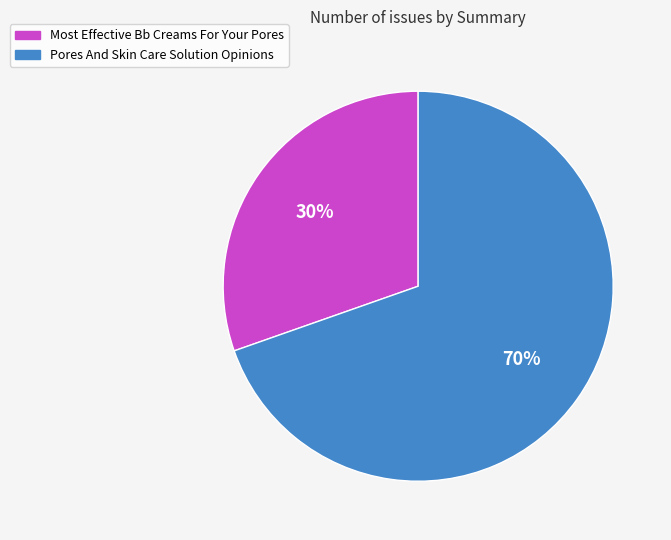

Rank the categories by value from highest to lowest.

Pores And Skin Care Solution Opinions, Most Effective Bb Creams For Your Pores